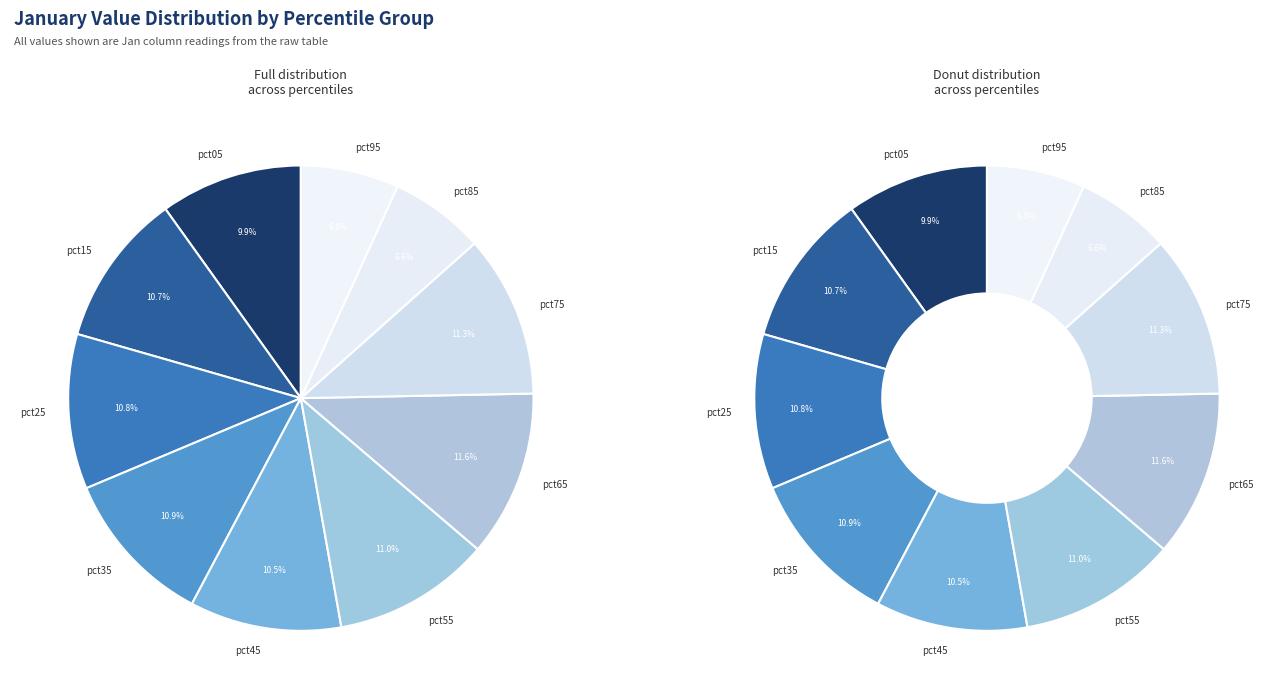

Is there a majority slice in this chart?

No